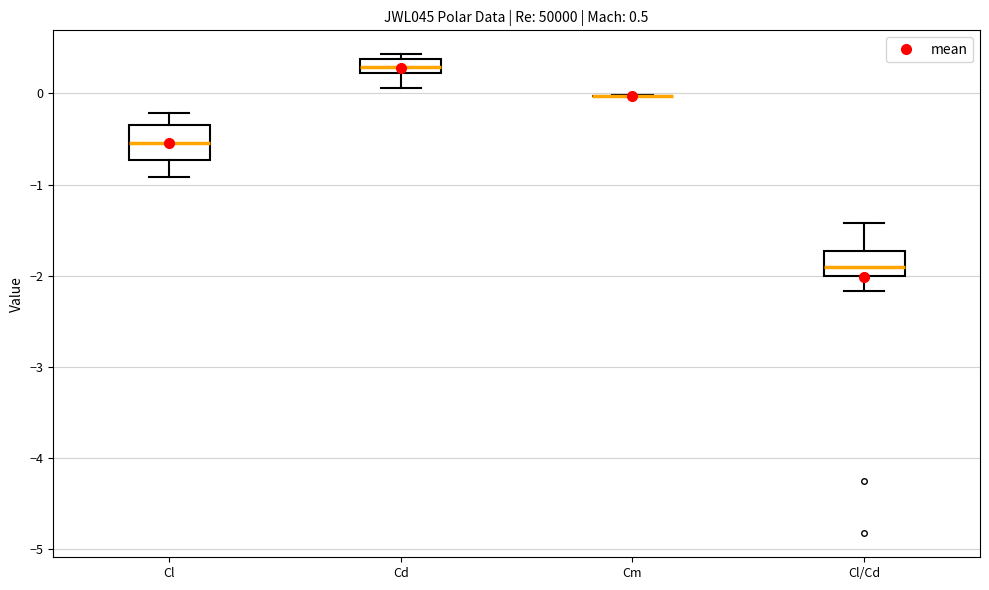

Comparing the boxes themselves (not the whiskers), which one is the tallest?

Cl